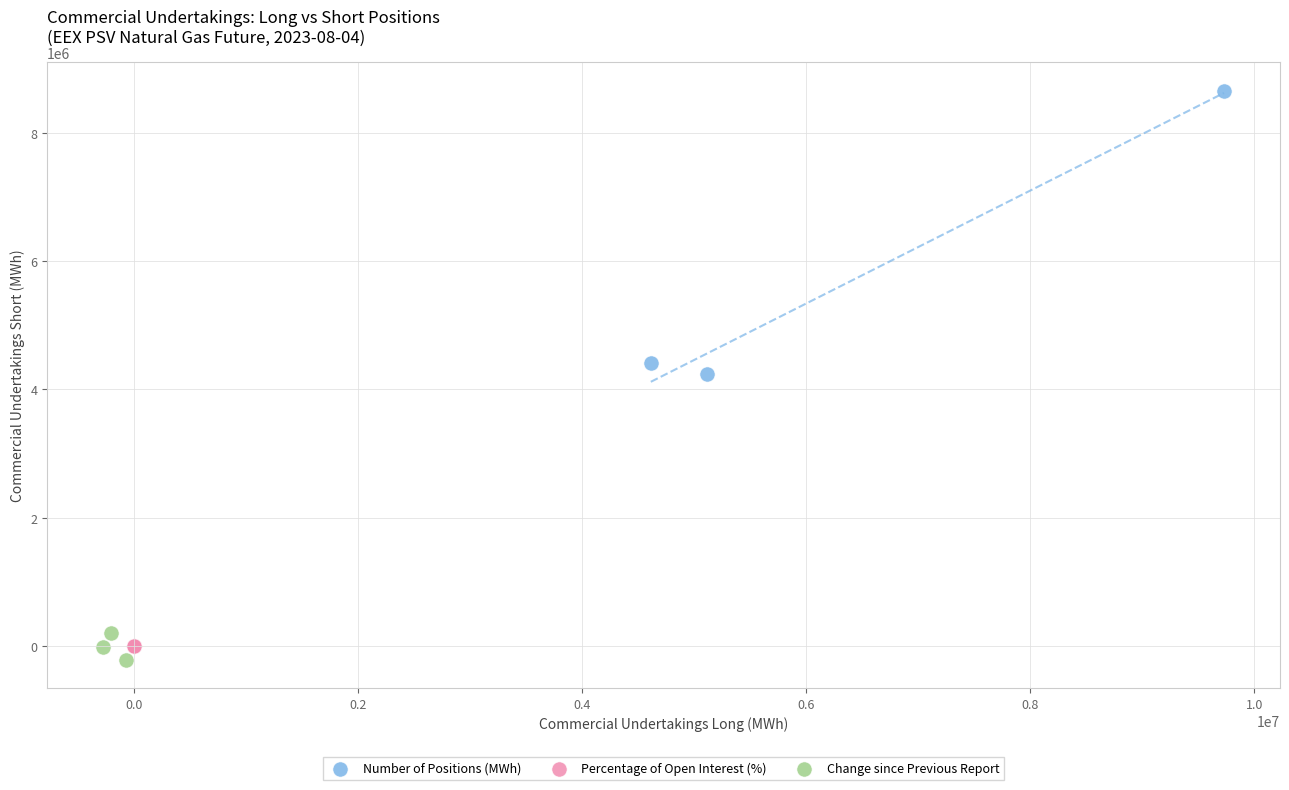

Which series has the widest spread of Y values?

Number of Positions (MWh)